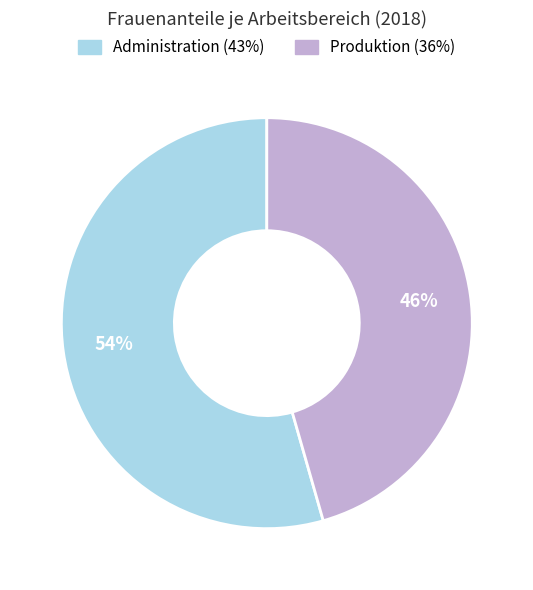

What percentage is the Produktion slice, to the nearest percent?

46%